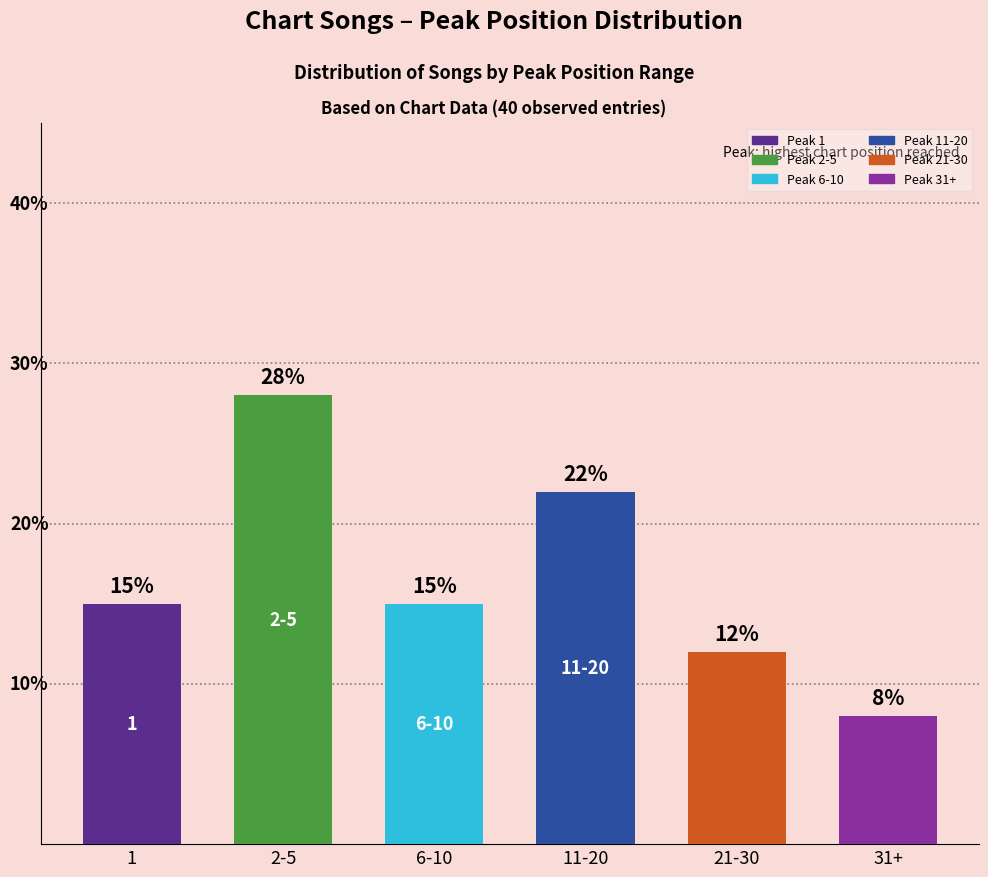

Between 11-20 and 6-10, which is larger?

11-20